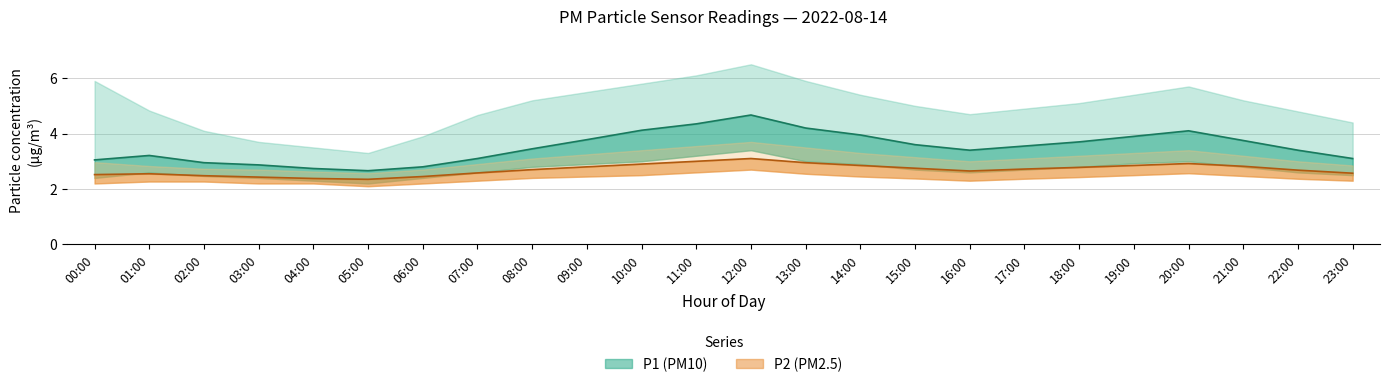

What is the smallest value displayed?

2.1